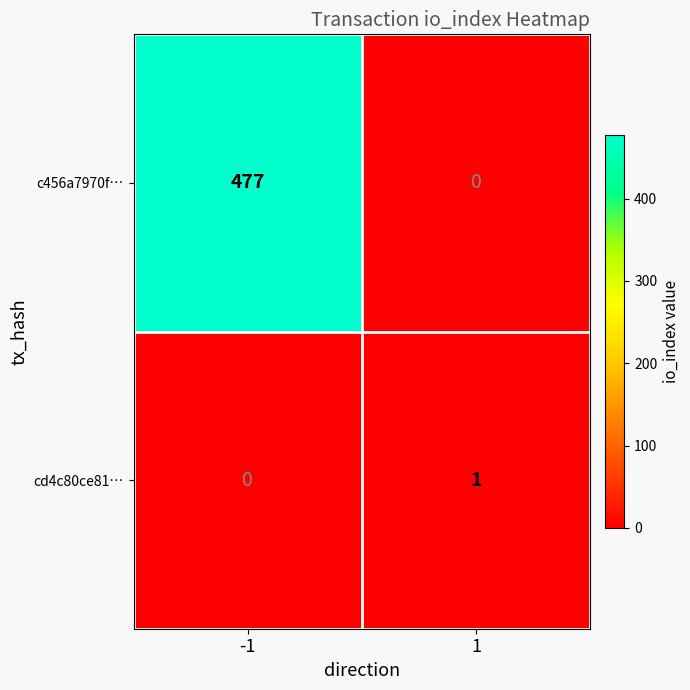

Between -1 and 1, which series saw the biggest shift?

c456a7970f…